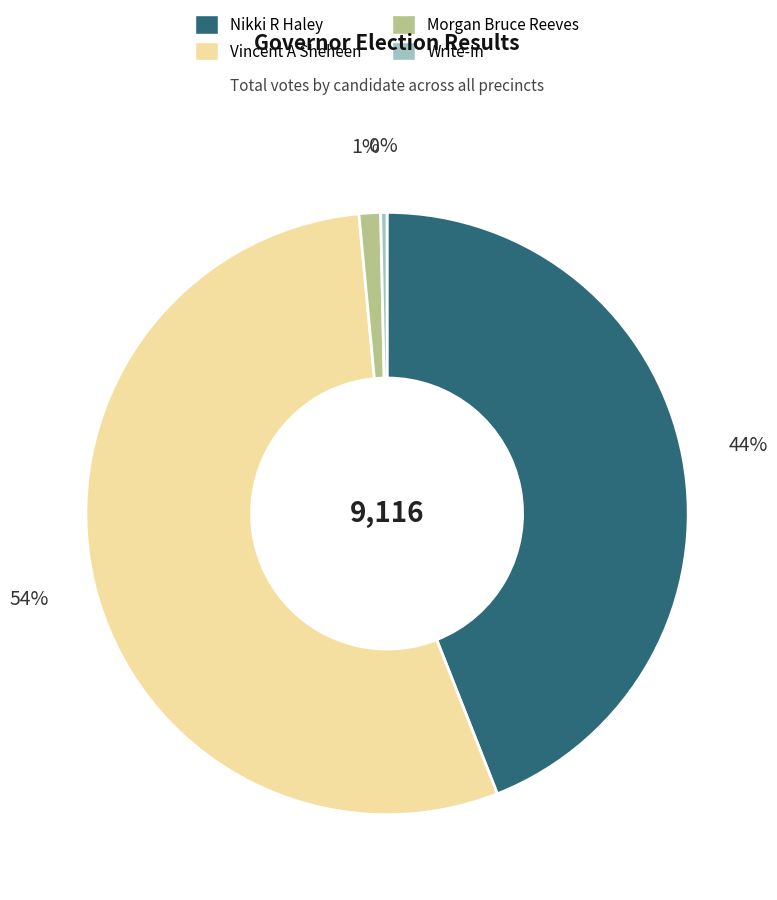

Count the number of slices in the pie.

4